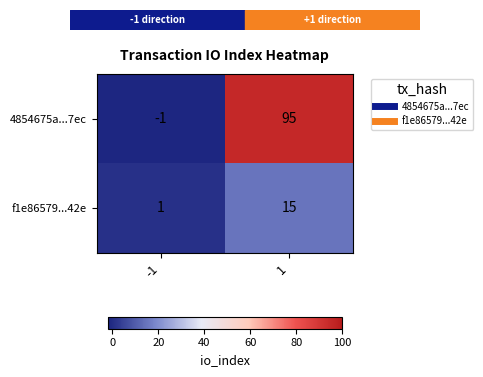

Reading left to right, transcribe all the data shown in this chart.

4854675a...7ec: -1=-1	1=95
f1e86579...42e: -1=1	1=15